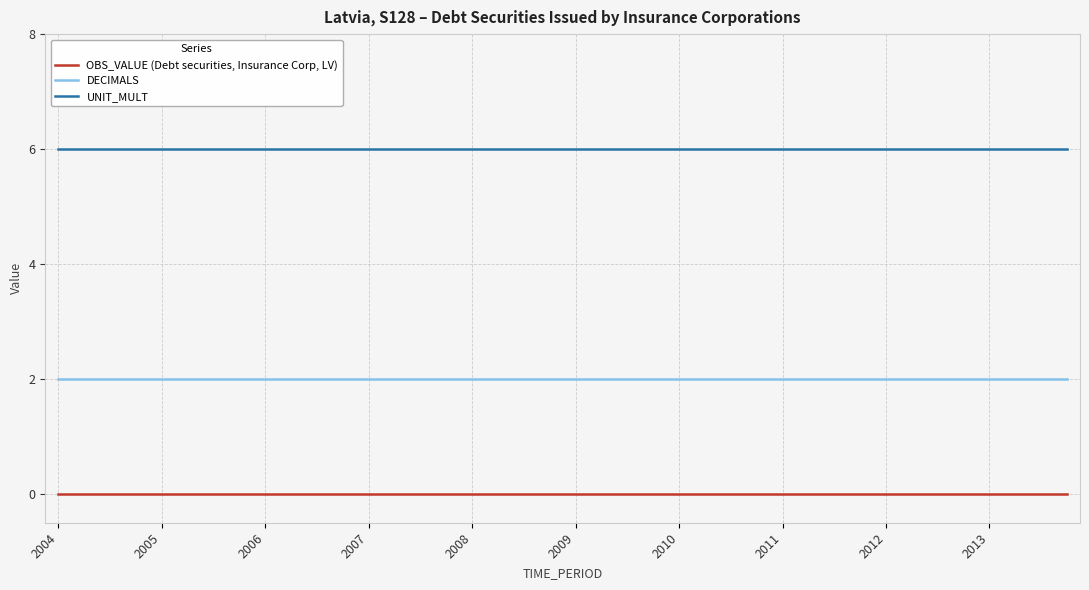

What is the greatest value displayed?

6